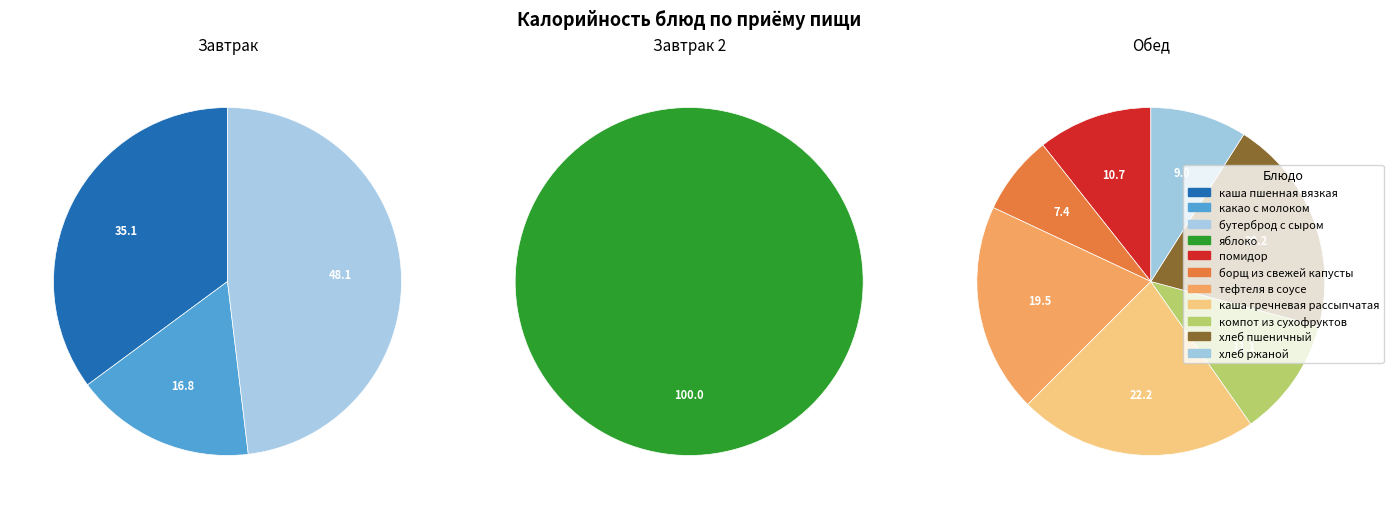

Rank the categories by value from lowest to highest.

борщ из свежей капусты, яблоко, хлеб ржаной, какао с молоком, помидор, компот из сухофруктов, каша пшенная вязкая, тефтеля в соусе, хлеб пшеничный, каша гречневая рассыпчатая, бутерброд с сыром